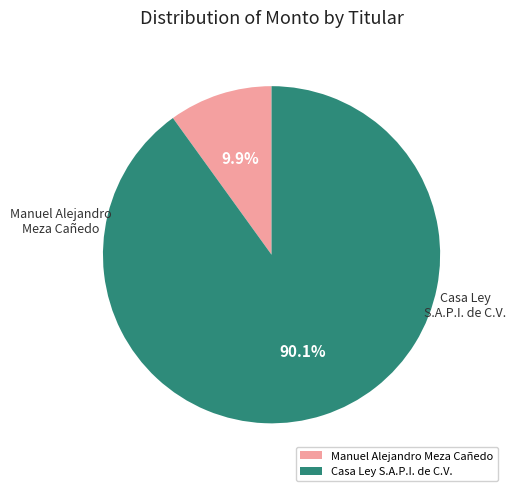

Does any single category account for the majority?

Yes